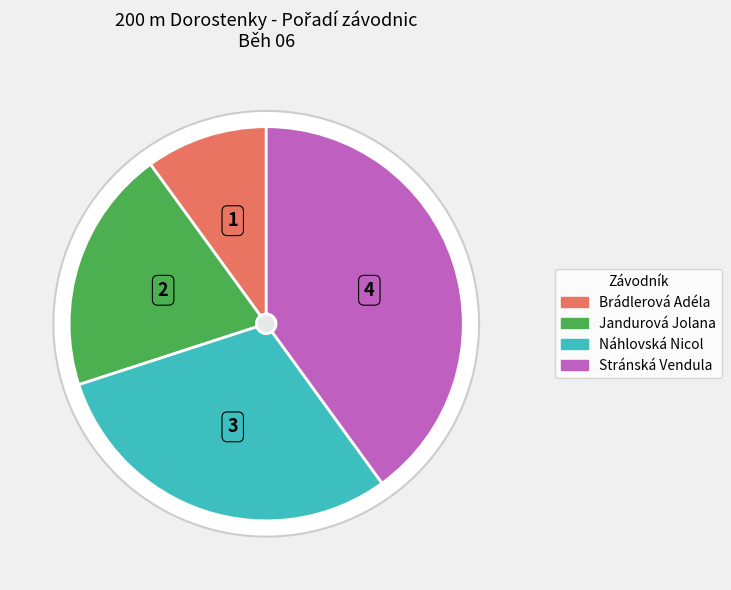

Which category has the biggest portion of the pie?

Stránská Vendula